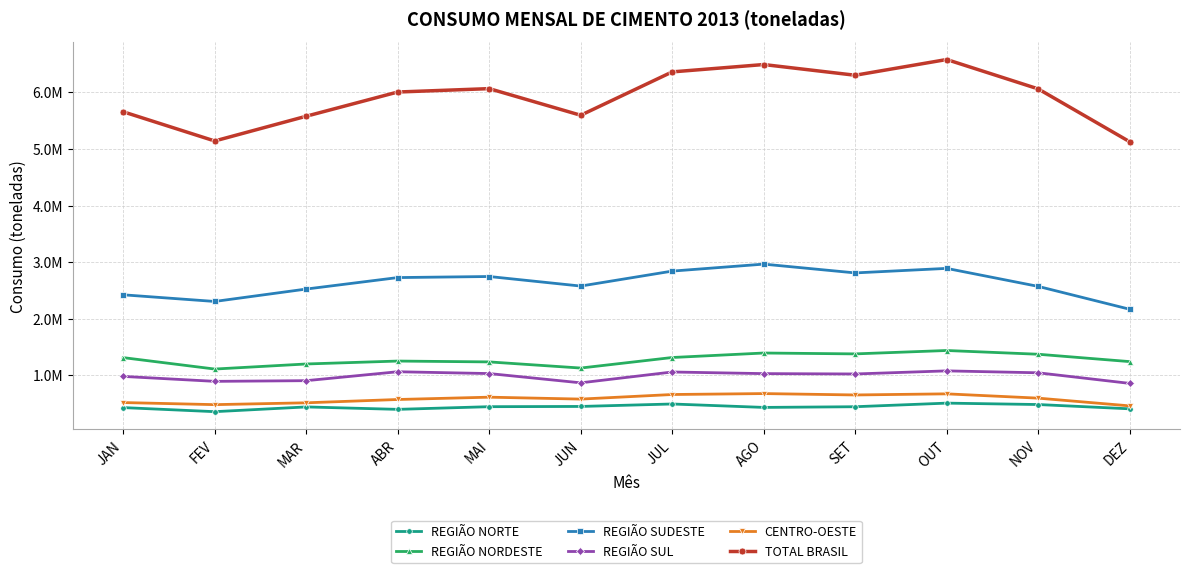

Reading right to left, extract all data points from this chart.

REGIÃO NORTE: 406172	482054	506870	443245	431088	491609	448190	443866	396692	439724	355816	427897
REGIÃO NORDESTE: 1240764	1370916	1437042	1377157	1392564	1313192	1126981	1235402	1250474	1198775	1109161	1311119
REGIÃO SUDESTE: 2166100	2570199	2888517	2808504	2963864	2840453	2576013	2744897	2725999	2523161	2303848	2421493
REGIÃO SUL: 855780	1043023	1076940	1022140	1028450	1057175	865674	1029438	1061653	903705	891747	978938
CENTRO-OESTE: 458330	594962	670876	651258	675633	659168	578218	612056	571043	512535	480083	516950
TOTAL BRASIL: 5127146	6061154	6580245	6302304	6491599	6361597	5595076	6065659	6005861	5577900	5140655	5656397